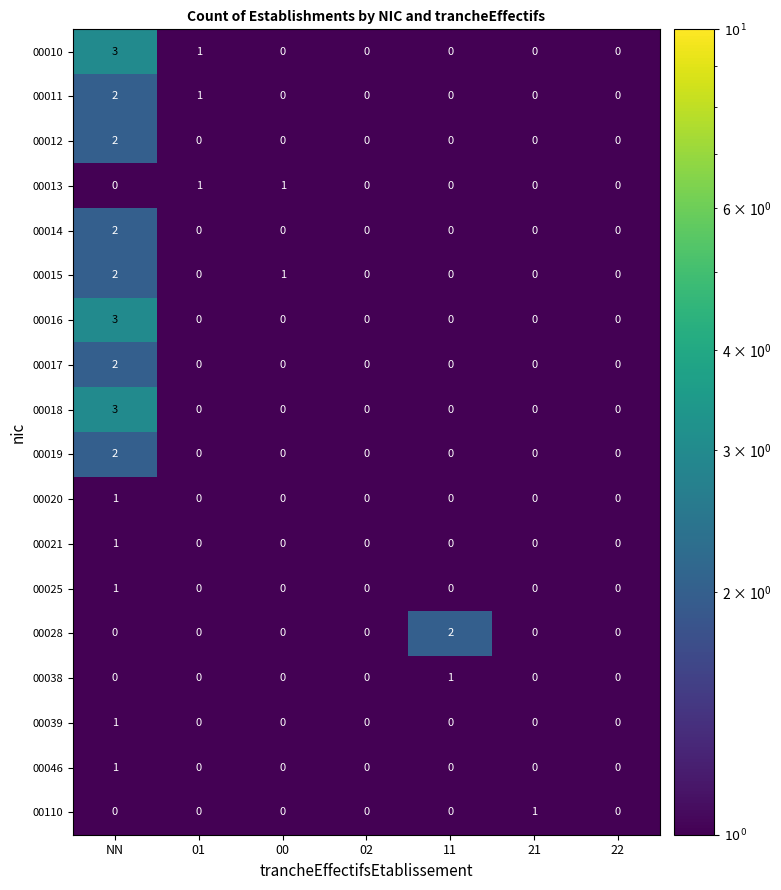

What is the maximum value shown in the chart?

3